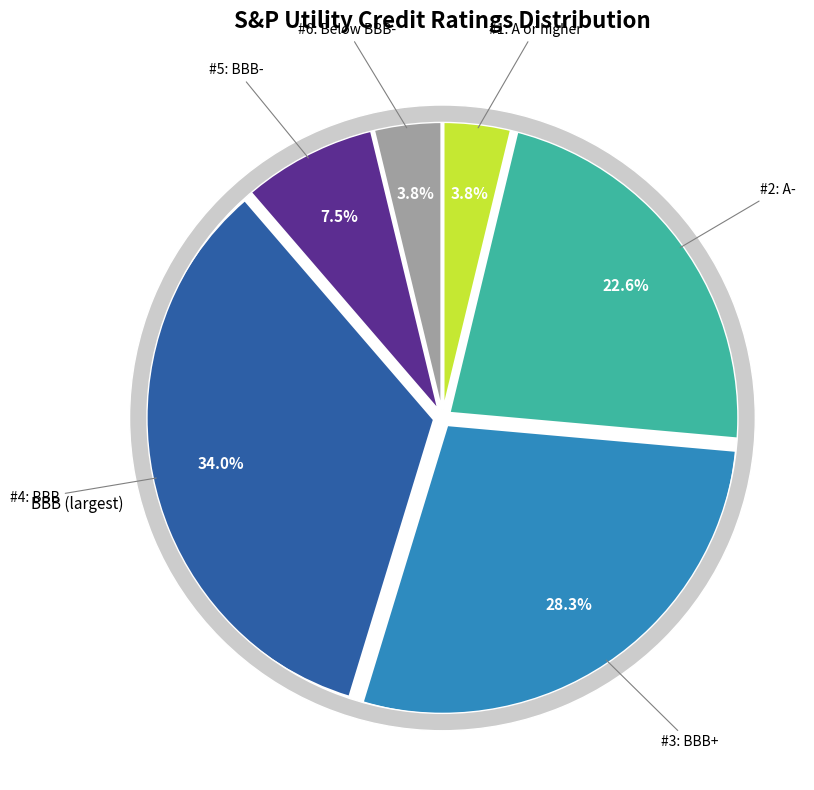

Is A or higher the majority of the pie?

No